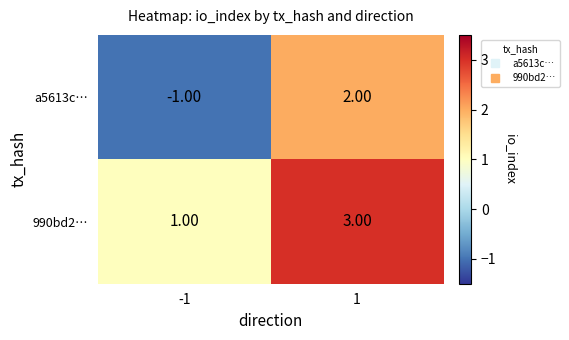

What is the difference between the maximum and minimum values in the a5613c… series?

3